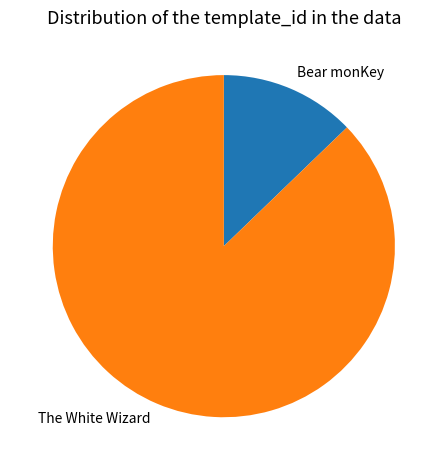

Rank the categories by value from highest to lowest.

The White Wizard, Bear monKey